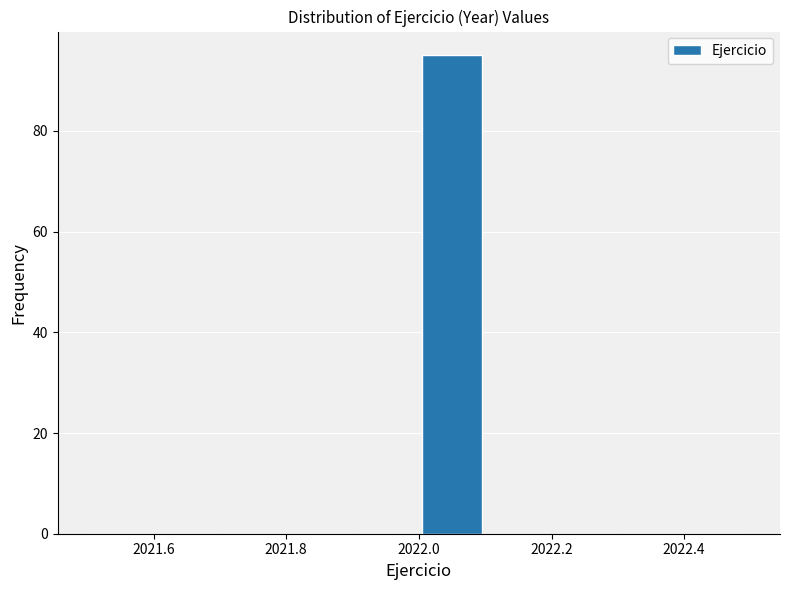

Reading left to right, transcribe this chart: for each bar, give the range it covers on the x-axis and its height. The values are not printed on the chart, so give them approximately, as read against the axis.

2021.5 to 2021.6: 0
2021.6 to 2021.7: 0
2021.7 to 2021.8: 0
2021.8 to 2021.9: 0
2021.9 to 2022.0: 0
2022.0 to 2022.1: 96
2022.1 to 2022.2: 0
2022.2 to 2022.3: 0
2022.3 to 2022.4: 0
2022.4 to 2022.5: 0